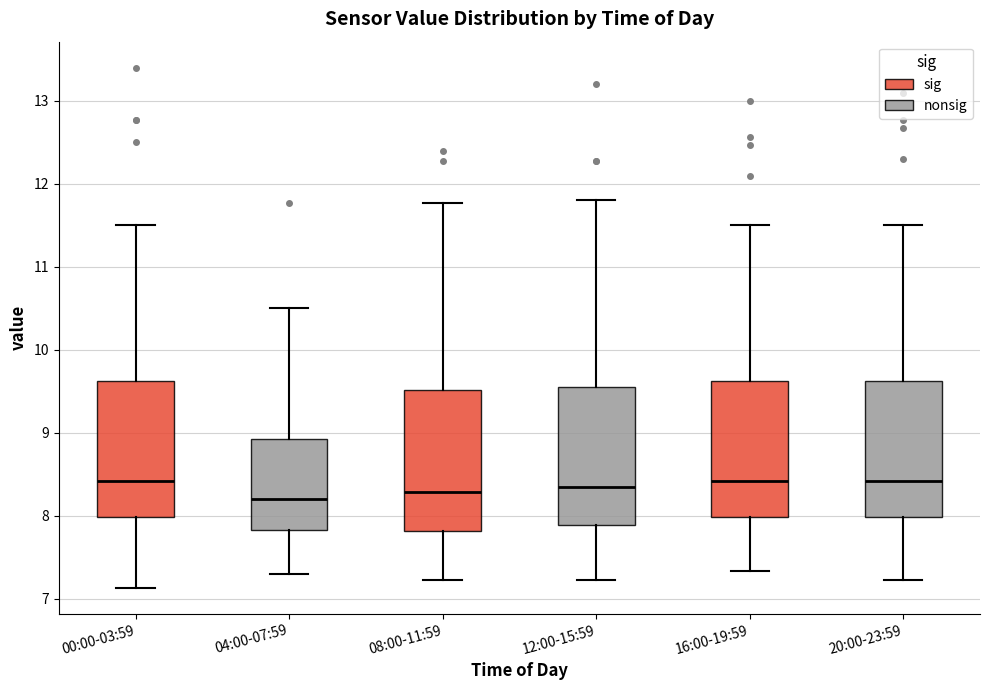

Reading left to right, read every box against the y-axis: the position of its median line, the range the box covers, and the ends of its whiskers. The values are not printed on the chart, so give them approximately, as read against the axis.

00:00-03:59: median 8.4, box 8.0 to 9.6, whiskers 7.1 to 11.5
04:00-07:59: median 8.2, box 7.8 to 8.9, whiskers 7.3 to 10.5
08:00-11:59: median 8.3, box 7.8 to 9.5, whiskers 7.2 to 11.8
12:00-15:59: median 8.4, box 7.9 to 9.6, whiskers 7.2 to 11.8
16:00-19:59: median 8.4, box 8.0 to 9.6, whiskers 7.3 to 11.5
20:00-23:59: median 8.4, box 8.0 to 9.6, whiskers 7.2 to 11.5